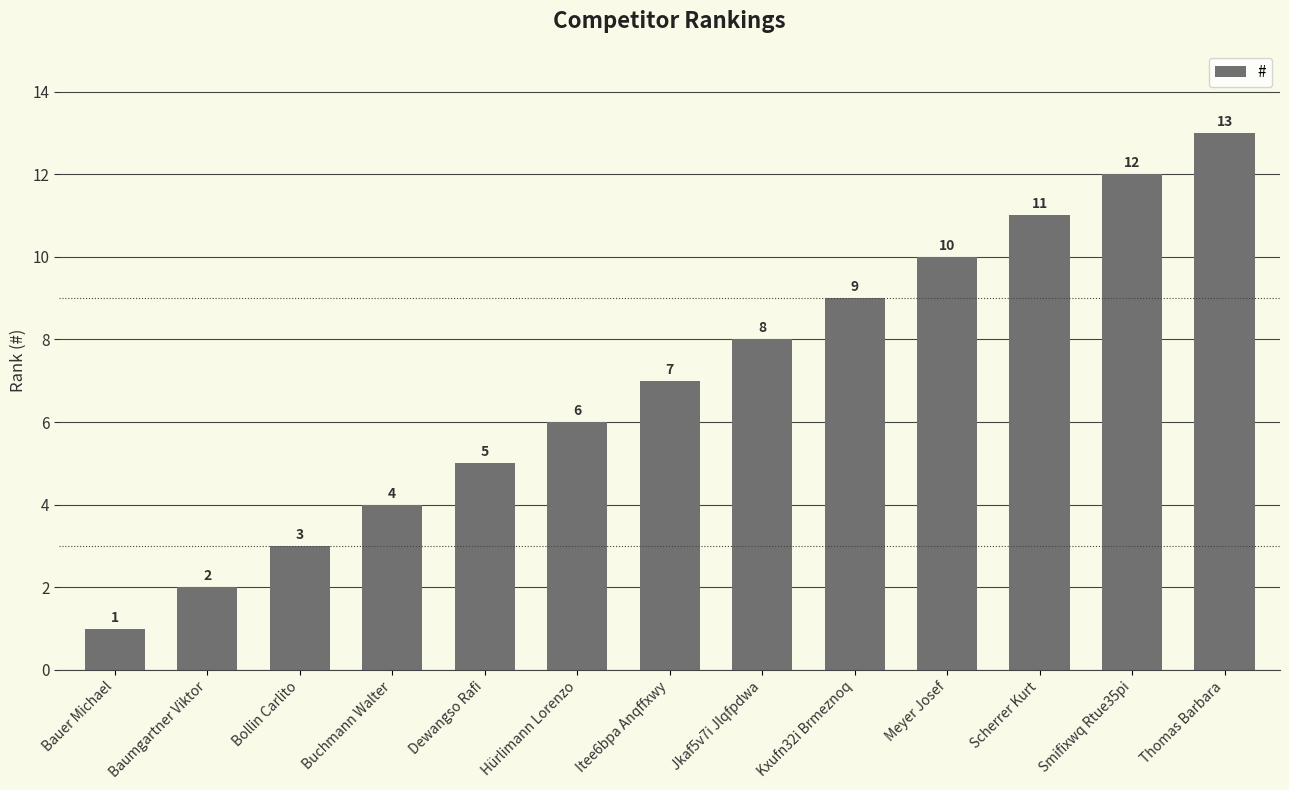

The chart shows a value of 2 at Bauer Michael. True or false?

False